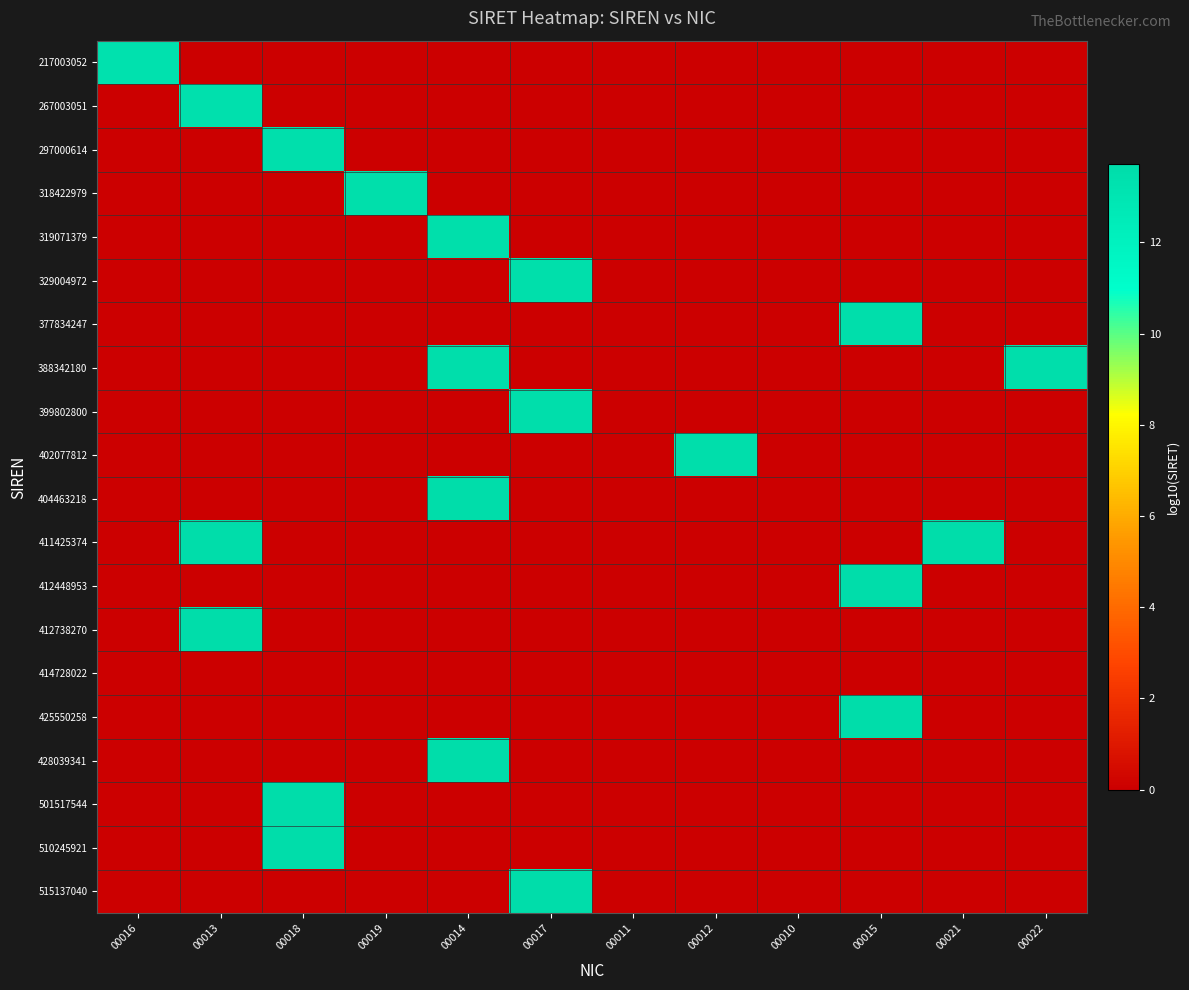

Reading left to right, list all the values displayed in this chart.

217003052: 00016=13.3	00013=0.0	00018=0.0	00019=0.0	00014=0.0	00017=0.0	00011=0.0	00012=0.0	00010=0.0	00015=0.0	00021=0.0	00022=0.0
267003051: 00016=0.0	00013=13.4	00018=0.0	00019=0.0	00014=0.0	00017=0.0	00011=0.0	00012=0.0	00010=0.0	00015=0.0	00021=0.0	00022=0.0
297000614: 00016=0.0	00013=0.0	00018=13.5	00019=0.0	00014=0.0	00017=0.0	00011=0.0	00012=0.0	00010=0.0	00015=0.0	00021=0.0	00022=0.0
318422979: 00016=0.0	00013=0.0	00018=0.0	00019=13.5	00014=0.0	00017=0.0	00011=0.0	00012=0.0	00010=0.0	00015=0.0	00021=0.0	00022=0.0
319071379: 00016=0.0	00013=0.0	00018=0.0	00019=0.0	00014=13.5	00017=0.0	00011=0.0	00012=0.0	00010=0.0	00015=0.0	00021=0.0	00022=0.0
329004972: 00016=0.0	00013=0.0	00018=0.0	00019=0.0	00014=0.0	00017=13.5	00011=0.0	00012=0.0	00010=0.0	00015=0.0	00021=0.0	00022=0.0
377834247: 00016=0.0	00013=0.0	00018=0.0	00019=0.0	00014=0.0	00017=0.0	00011=0.0	00012=0.0	00010=0.0	00015=13.6	00021=0.0	00022=0.0
388342180: 00016=0.0	00013=0.0	00018=0.0	00019=0.0	00014=13.6	00017=0.0	00011=0.0	00012=0.0	00010=0.0	00015=0.0	00021=0.0	00022=13.6
399802800: 00016=0.0	00013=0.0	00018=0.0	00019=0.0	00014=0.0	00017=13.6	00011=0.0	00012=0.0	00010=0.0	00015=0.0	00021=0.0	00022=0.0
402077812: 00016=0.0	00013=0.0	00018=0.0	00019=0.0	00014=0.0	00017=0.0	00011=0.0	00012=13.6	00010=0.0	00015=0.0	00021=0.0	00022=0.0
404463218: 00016=0.0	00013=0.0	00018=0.0	00019=0.0	00014=13.6	00017=0.0	00011=0.0	00012=0.0	00010=0.0	00015=0.0	00021=0.0	00022=0.0
411425374: 00016=0.0	00013=13.6	00018=0.0	00019=0.0	00014=0.0	00017=0.0	00011=0.0	00012=0.0	00010=0.0	00015=0.0	00021=13.6	00022=0.0
412448953: 00016=0.0	00013=0.0	00018=0.0	00019=0.0	00014=0.0	00017=0.0	00011=0.0	00012=0.0	00010=0.0	00015=13.6	00021=0.0	00022=0.0
412738270: 00016=0.0	00013=13.6	00018=0.0	00019=0.0	00014=0.0	00017=0.0	00011=0.0	00012=0.0	00010=0.0	00015=0.0	00021=0.0	00022=0.0
414728022: 00016=0.0	00013=0.0	00018=0.0	00019=0.0	00014=0.0	00017=0.0	00011=0.0	00012=0.0	00010=0.0	00015=0.0	00021=0.0	00022=0.0
425550258: 00016=0.0	00013=0.0	00018=0.0	00019=0.0	00014=0.0	00017=0.0	00011=0.0	00012=0.0	00010=0.0	00015=13.6	00021=0.0	00022=0.0
428039341: 00016=0.0	00013=0.0	00018=0.0	00019=0.0	00014=13.6	00017=0.0	00011=0.0	00012=0.0	00010=0.0	00015=0.0	00021=0.0	00022=0.0
501517544: 00016=0.0	00013=0.0	00018=13.7	00019=0.0	00014=0.0	00017=0.0	00011=0.0	00012=0.0	00010=0.0	00015=0.0	00021=0.0	00022=0.0
510245921: 00016=0.0	00013=0.0	00018=13.7	00019=0.0	00014=0.0	00017=0.0	00011=0.0	00012=0.0	00010=0.0	00015=0.0	00021=0.0	00022=0.0
515137040: 00016=0.0	00013=0.0	00018=0.0	00019=0.0	00014=0.0	00017=13.7	00011=0.0	00012=0.0	00010=0.0	00015=0.0	00021=0.0	00022=0.0